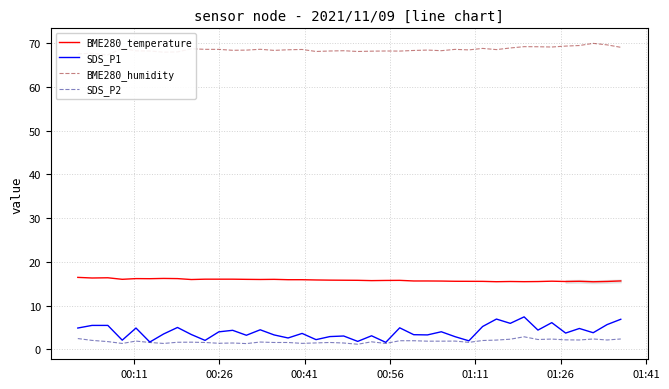

What is the minimum value for SDS_P1?

1.6